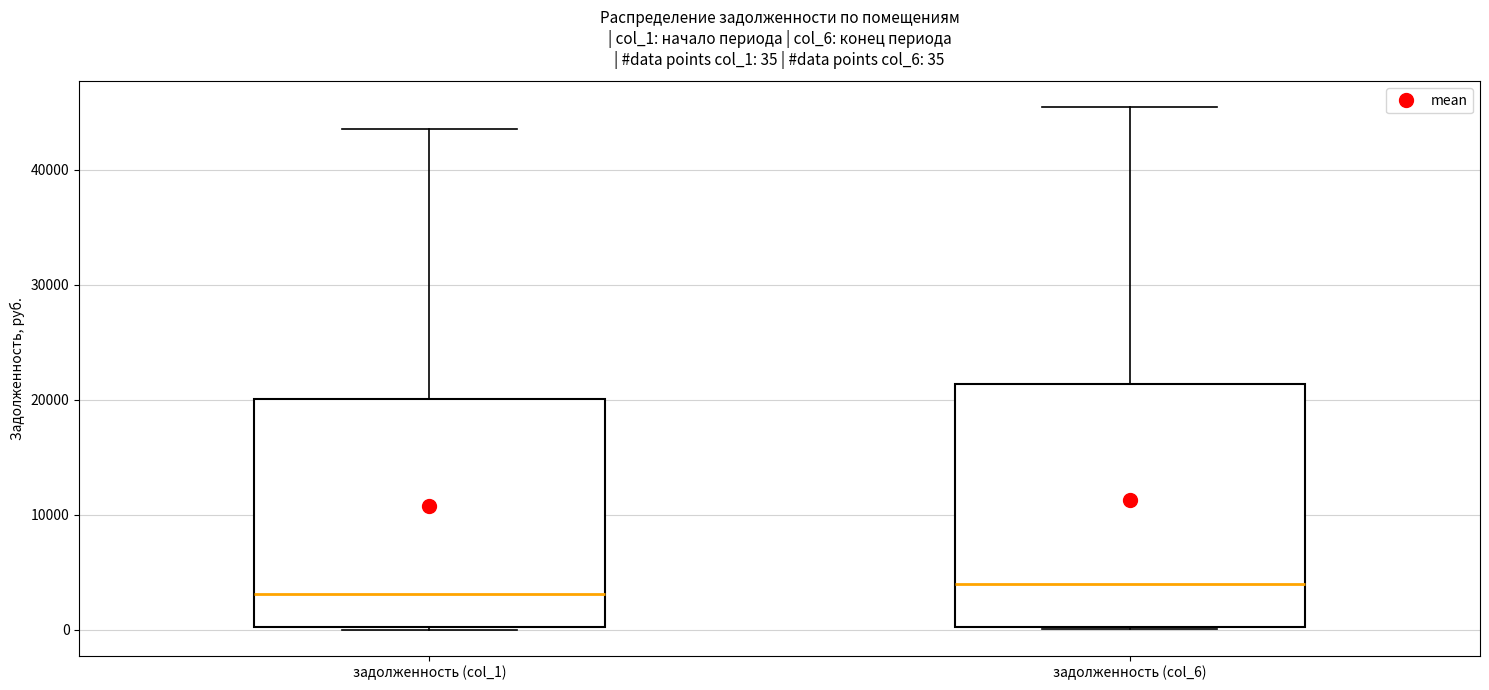

Comparing the boxes themselves (not the whiskers), which one is the tallest?

задолженность (col_6)